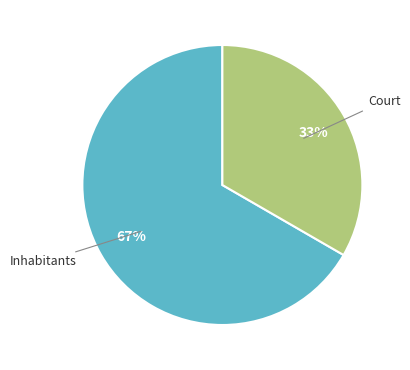

Is there a majority slice in this chart?

Yes